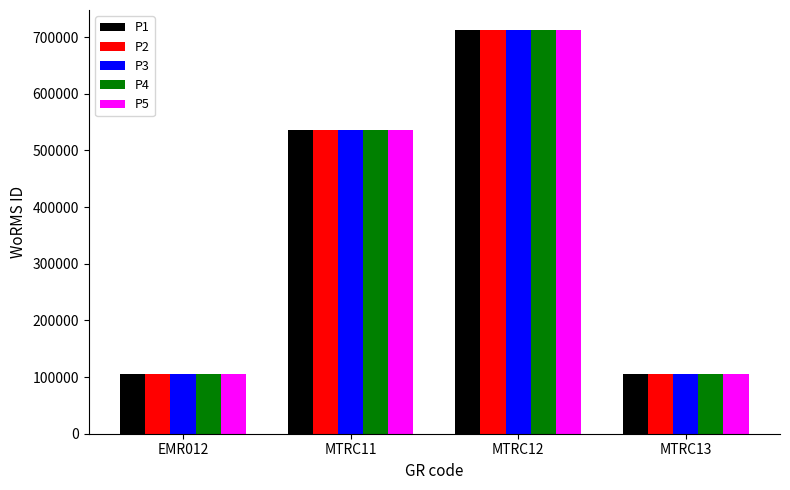

What is the sum of the P3 values at MTRC11 and EMR012?

641599